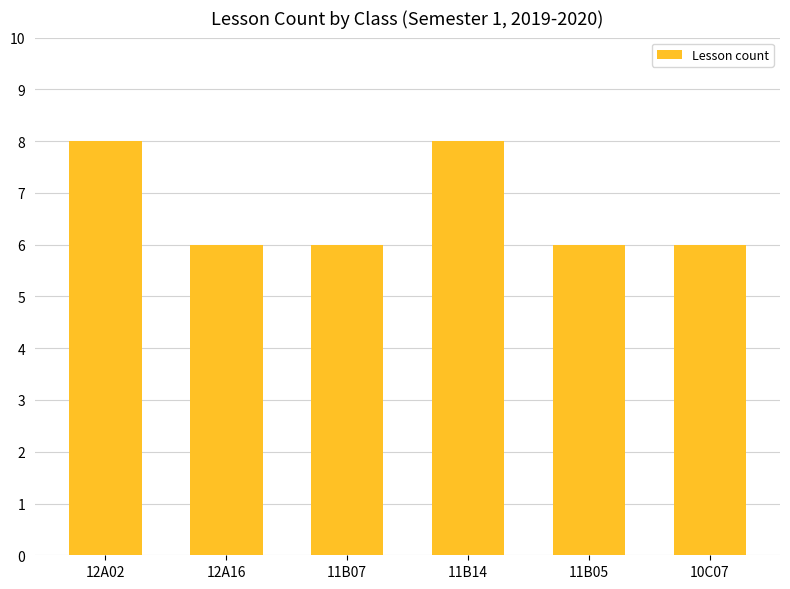

What is the average value?

7